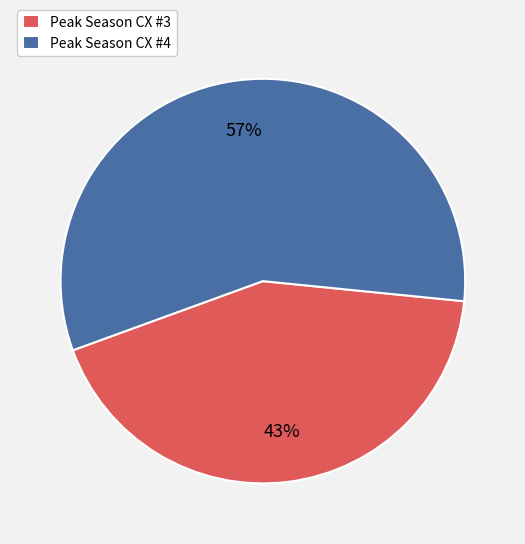

How many segments does this pie chart have?

2